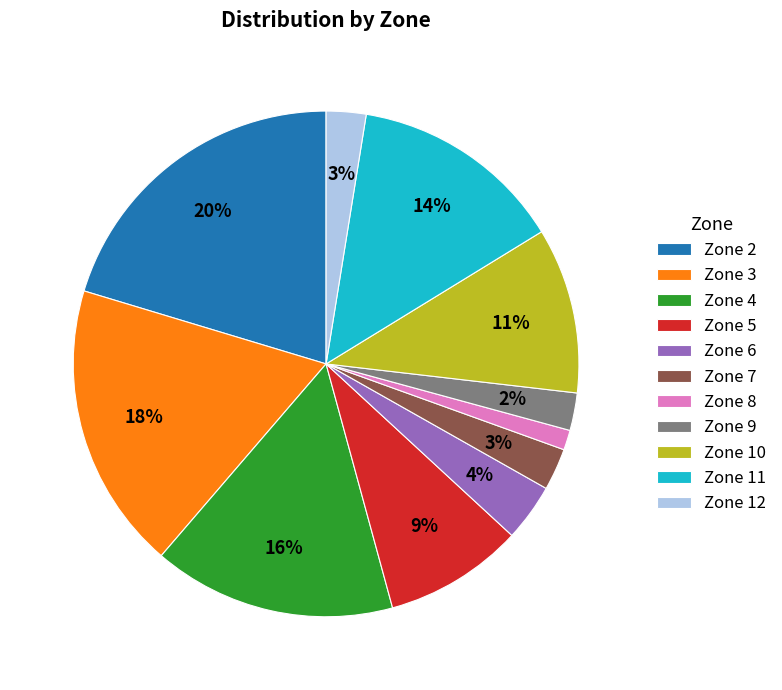

Combined, do Zone 6 and Zone 2 account for over 50%?

No